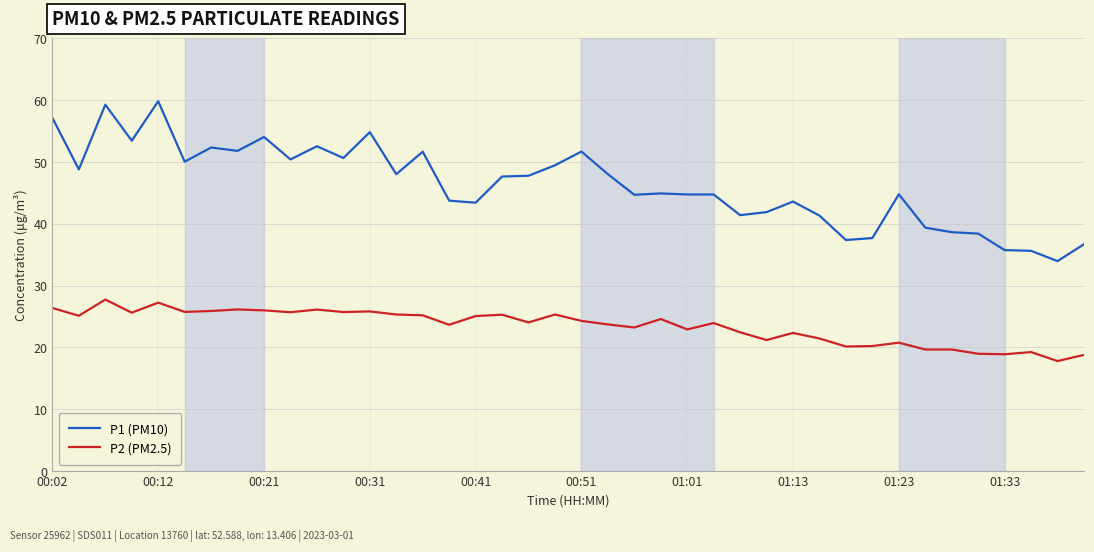

What is the difference between the maximum and minimum values in the P1 (PM10) series?

25.9